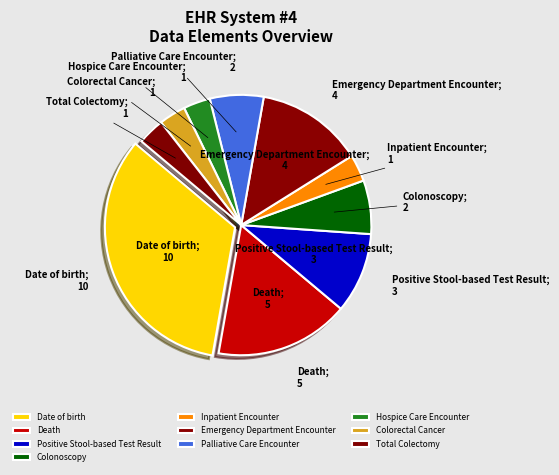

How many slices are in this pie chart?

10